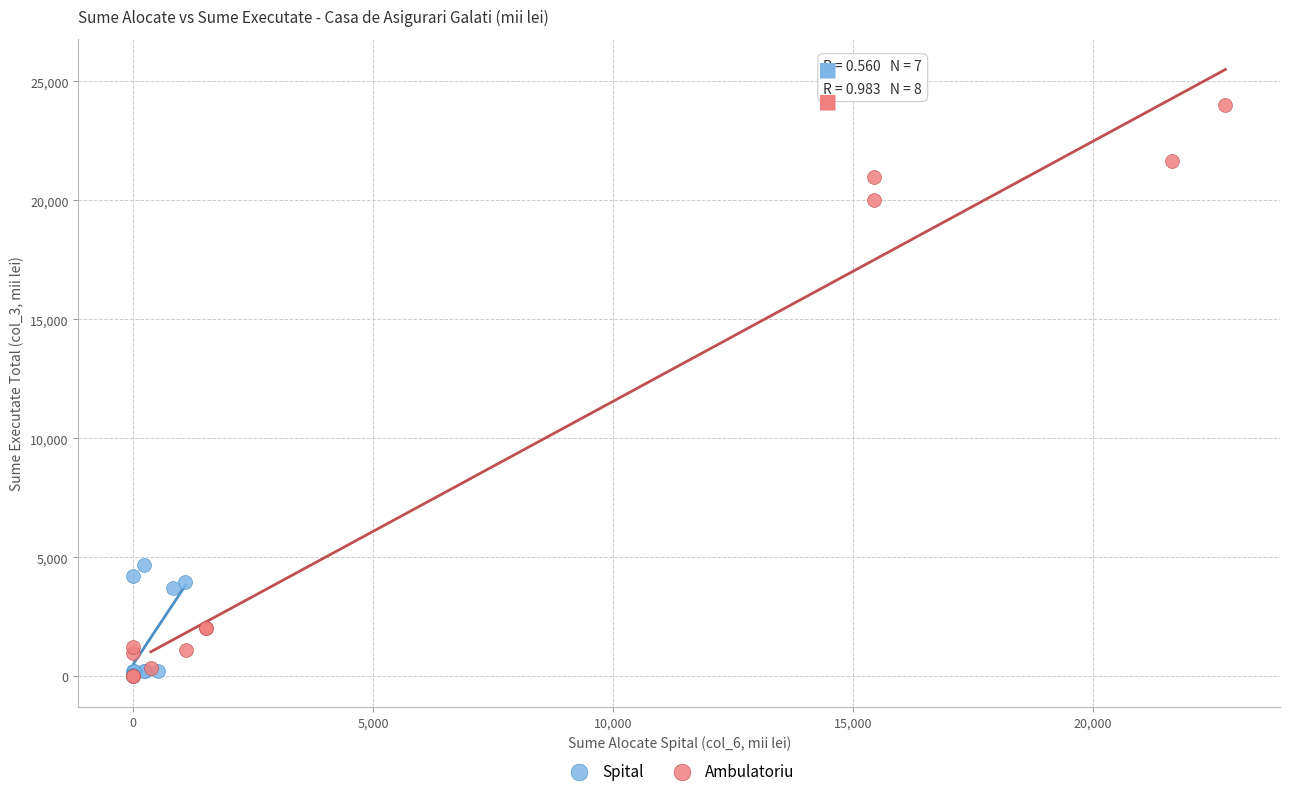

Which series reaches the maximum Y coordinate?

Ambulatoriu